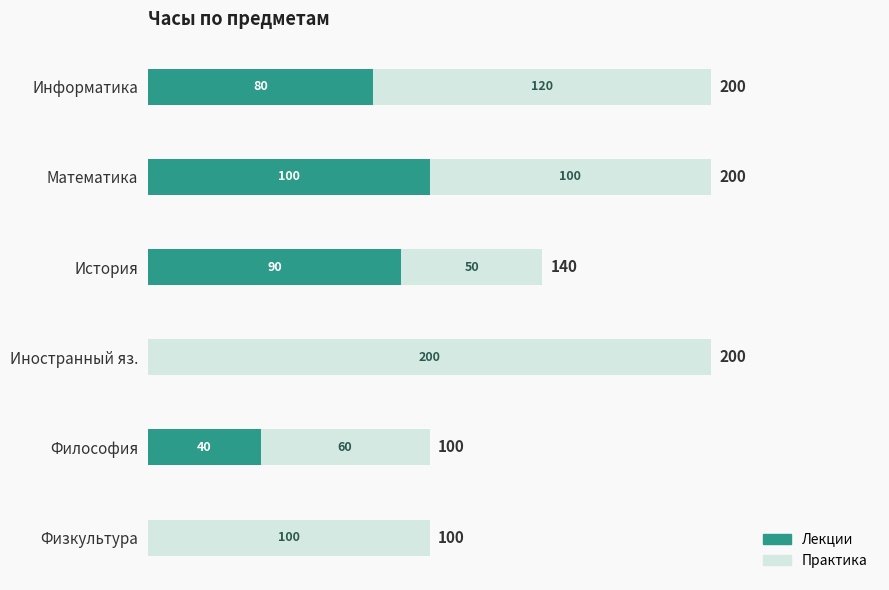

What is the sum of the Лекции values at Иностранный яз. and История?

90